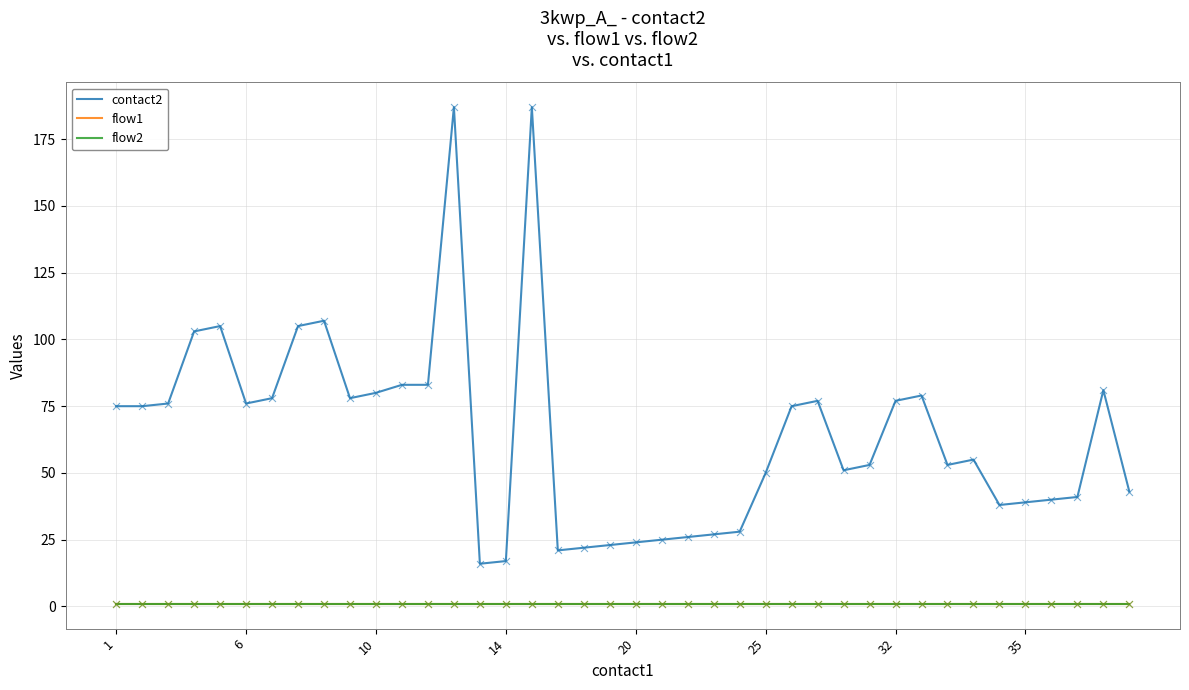

At how many categories does at least one series exceed 164?

2